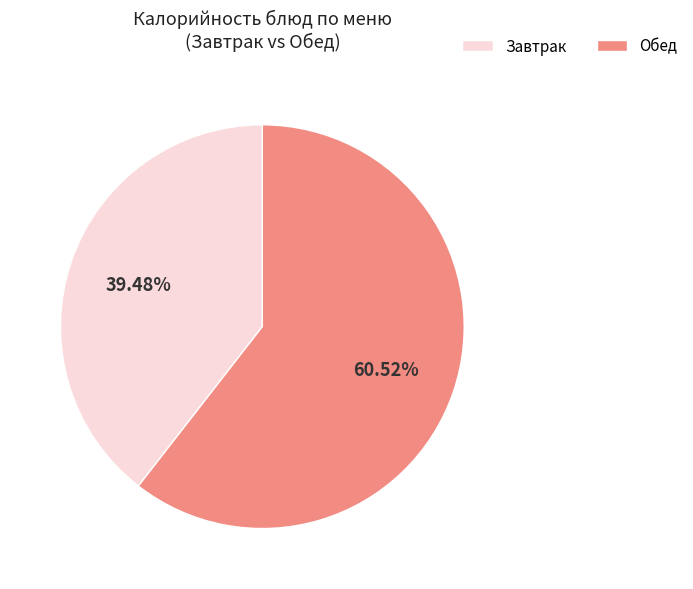

Does any single category account for the majority?

Yes